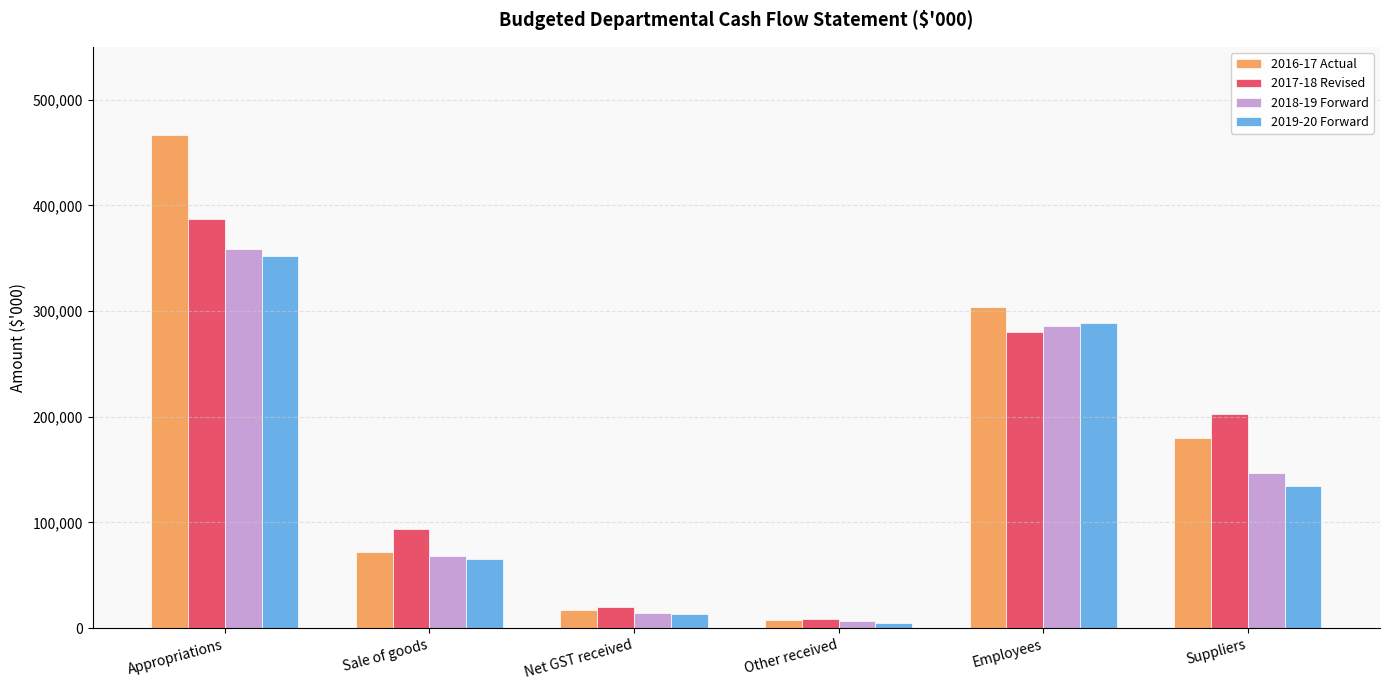

What is the value of the 2016-17 Actual bar at the 5th from the left?

303873